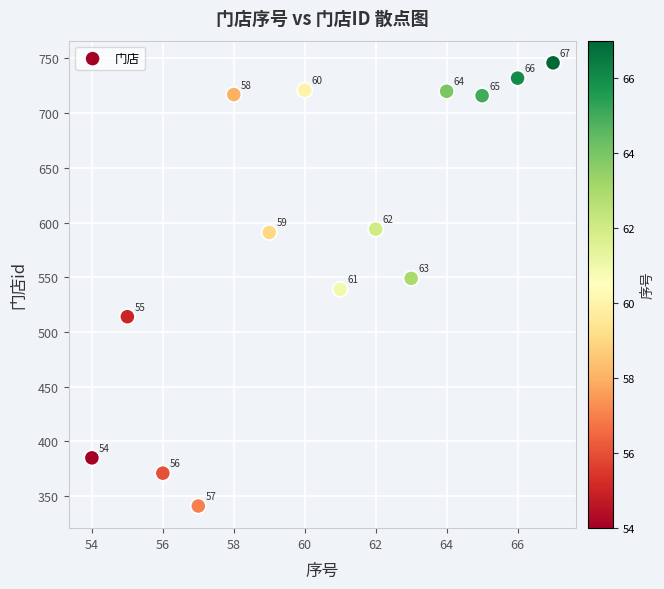

What is the range of X values (max minus min)?

13